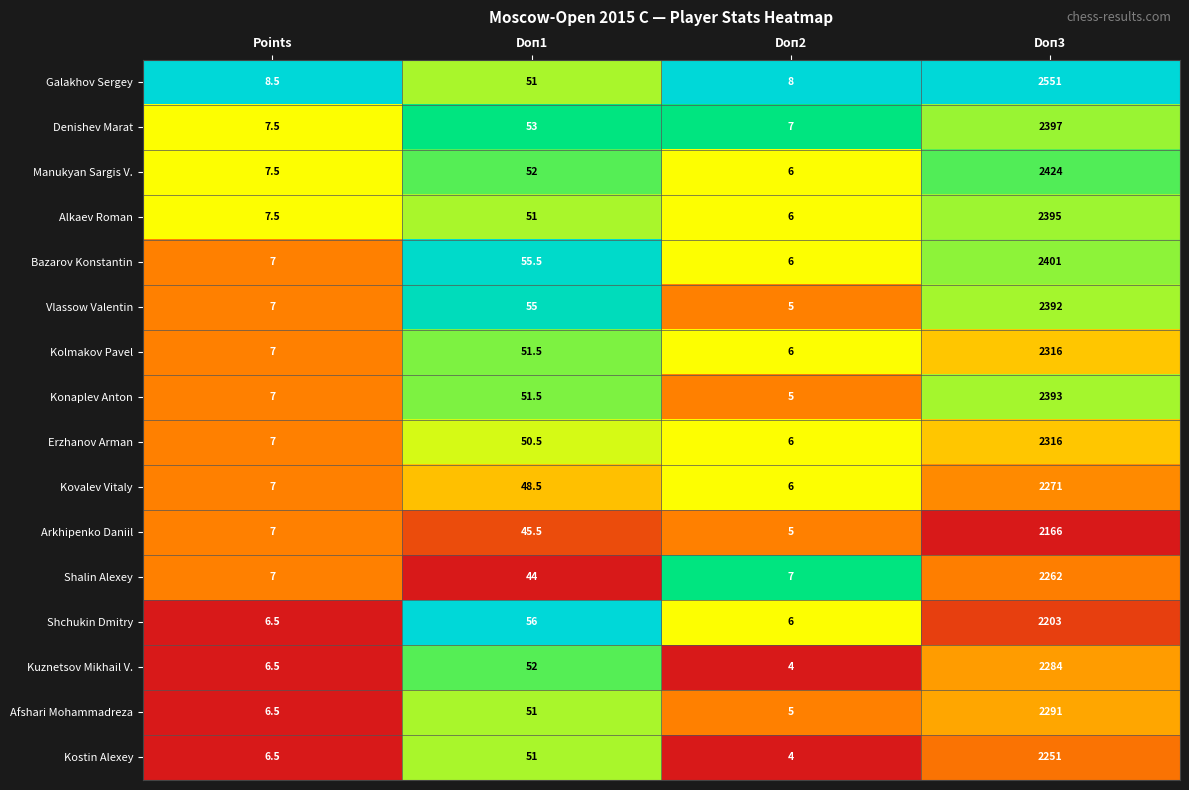

What is the average value of the Arkhipenko Daniil series?

555.9